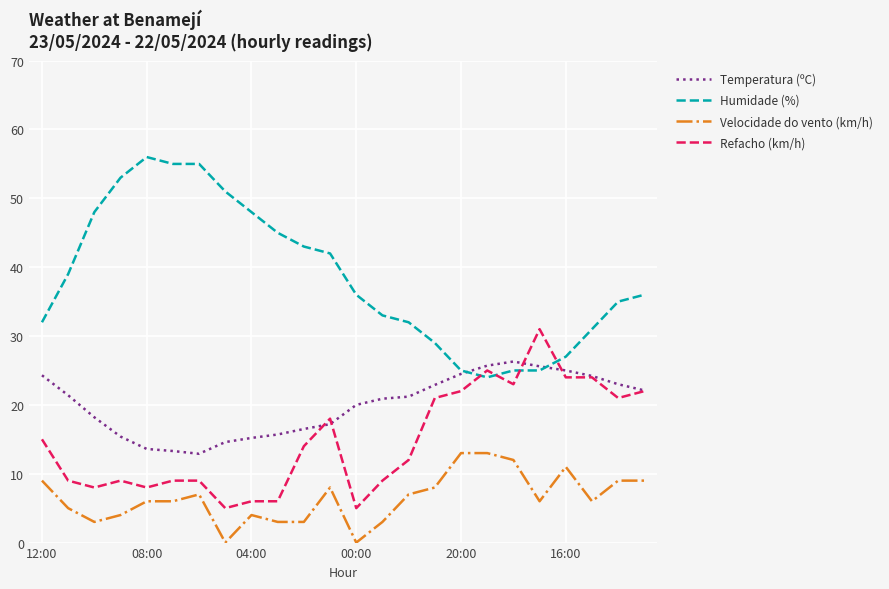

What is the greatest value displayed?

56.0